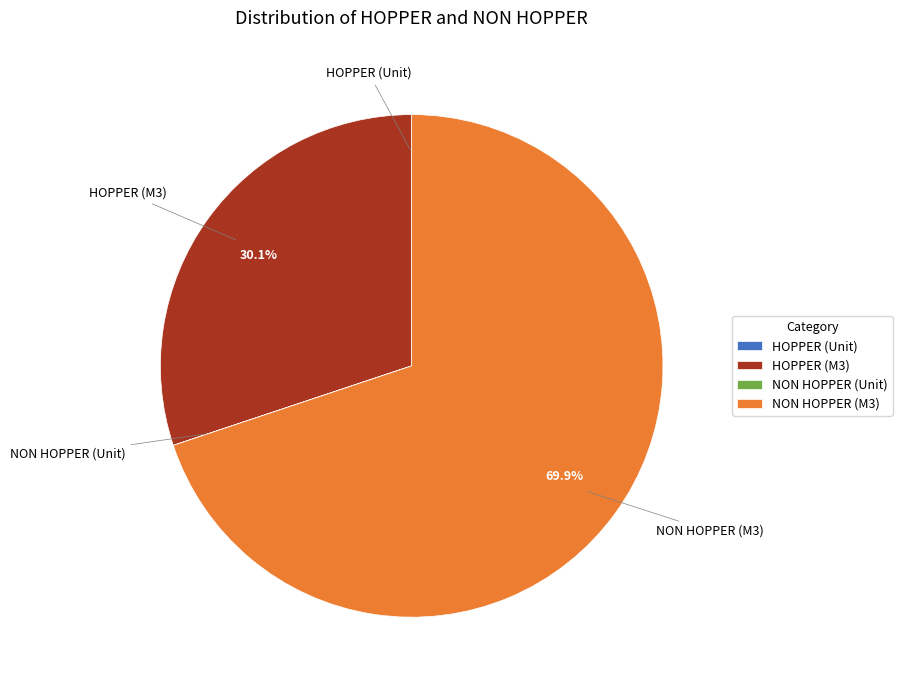

To the nearest percent, what is the average slice percentage?

25%